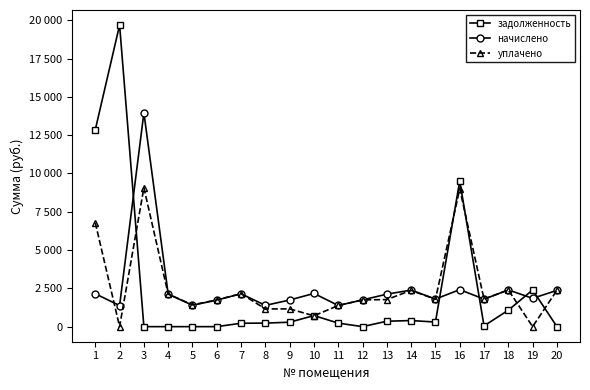

Which has a higher value, 1 or 7?

1